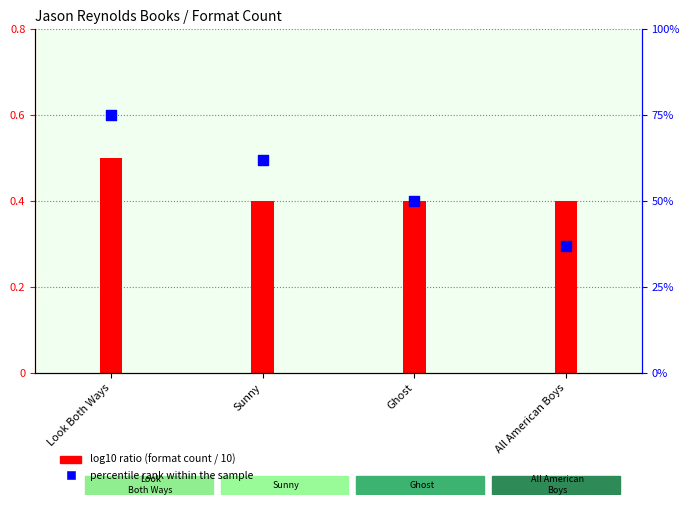

At how many categories does at least one series exceed 63?

1